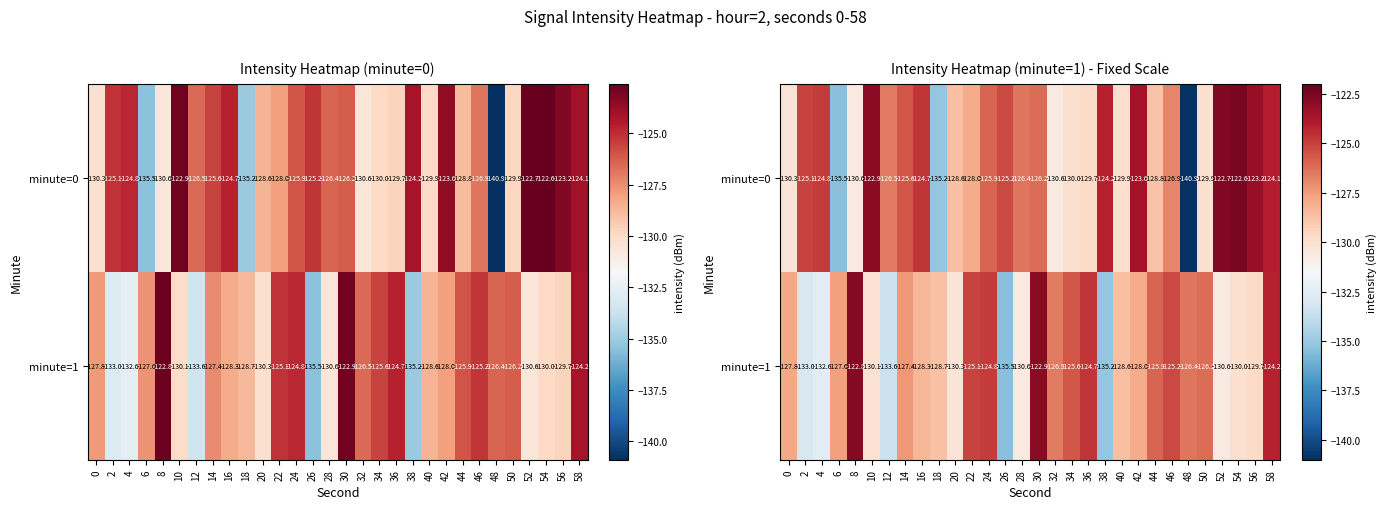

Where does the minute=1 series first go above -127?

8